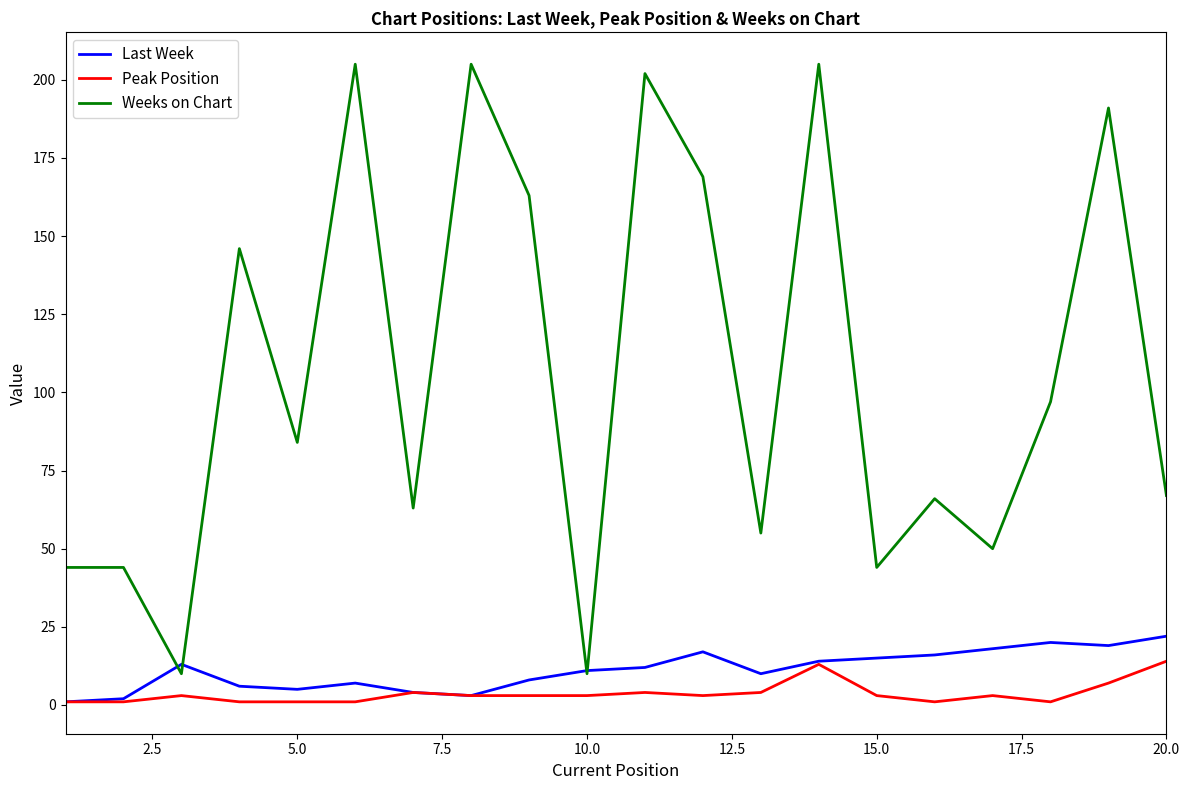

After their last crossing, which series has the higher values: Weeks on Chart or Last Week?

Weeks on Chart